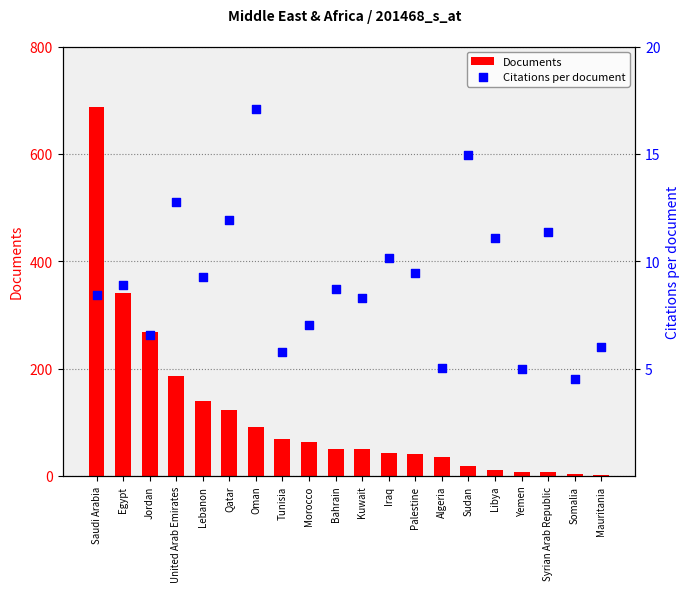

What is the total value across all series at Lebanon?

148.3